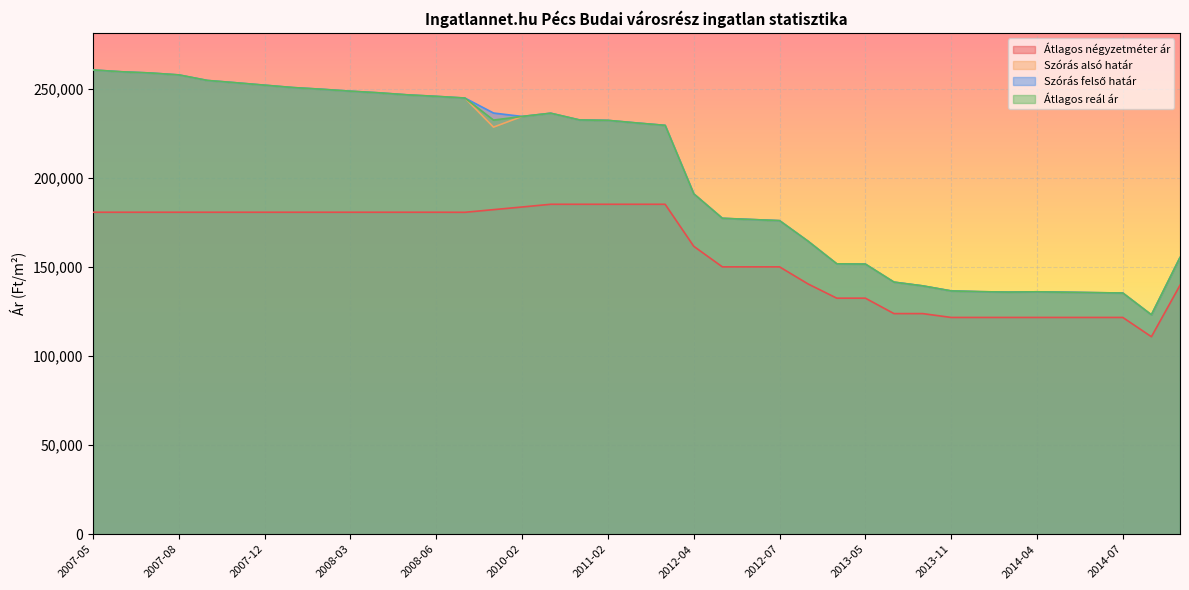

At which category is the sum across all series the highest?

2007-05